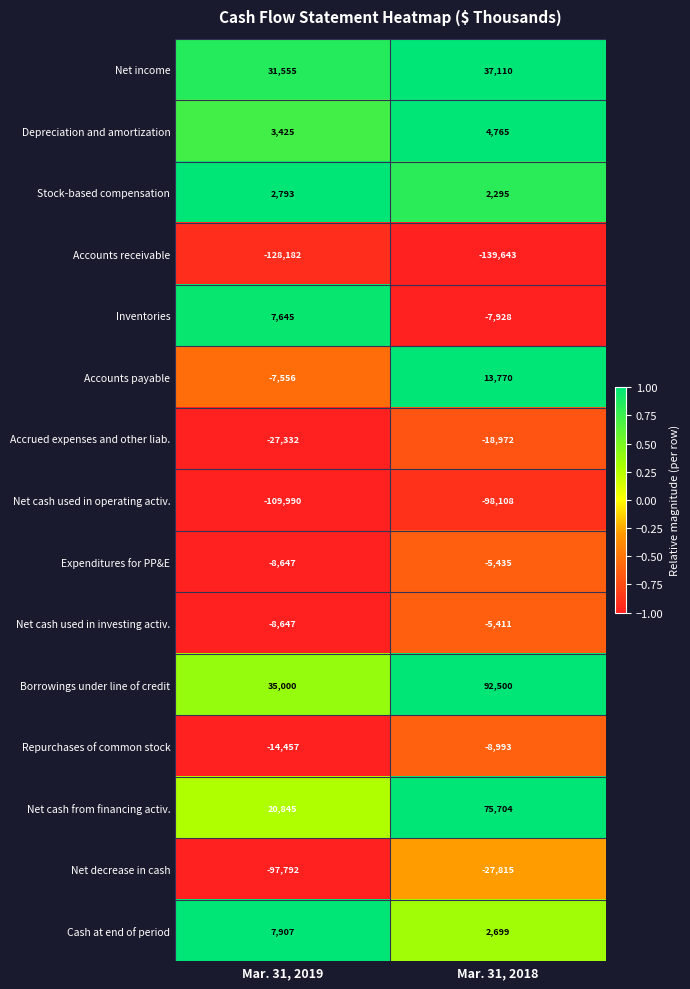

At Mar. 31, 2018, list the series in order from smallest to largest.

Accounts receivable, Net cash used in operating activ., Net decrease in cash, Accrued expenses and other liab., Repurchases of common stock, Inventories, Expenditures for PP&E, Net cash used in investing activ., Stock-based compensation, Cash at end of period, Depreciation and amortization, Accounts payable, Net income, Net cash from financing activ., Borrowings under line of credit